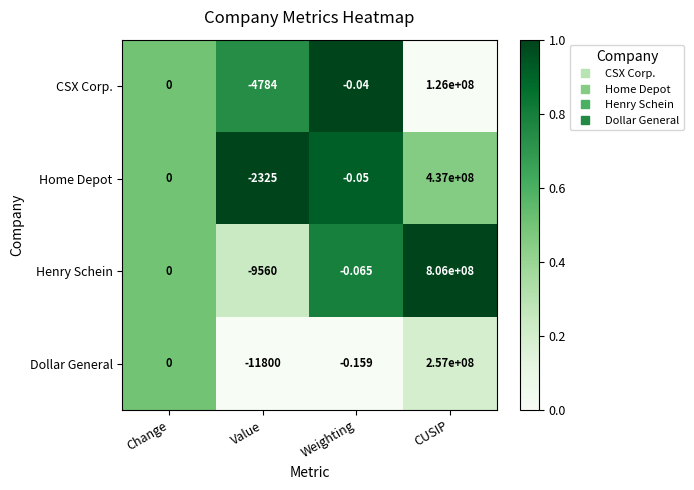

Which category has the lowest value across all series?

Value